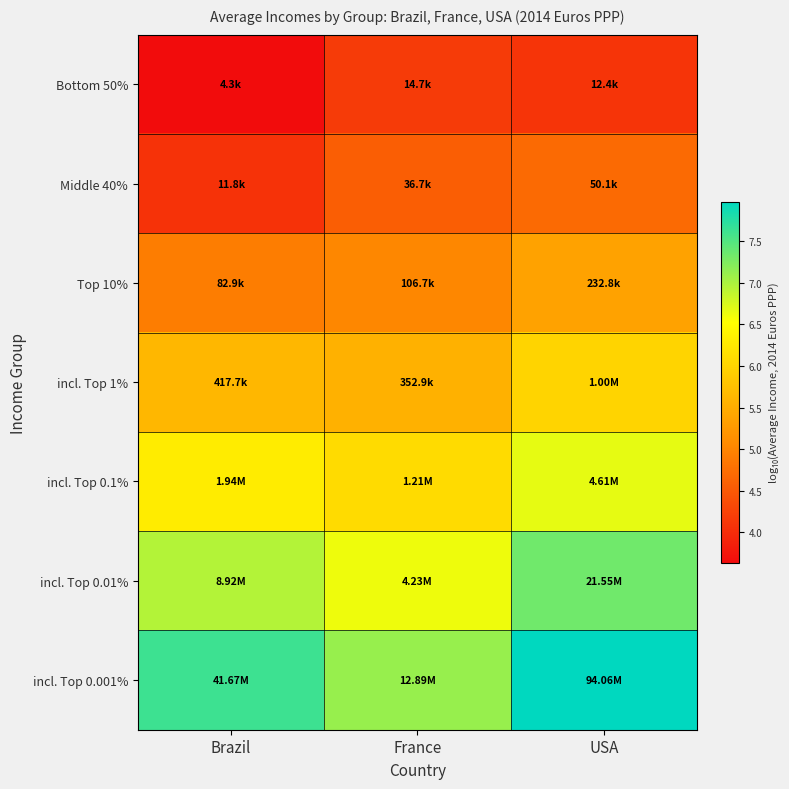

What is the greatest value displayed?

8.0